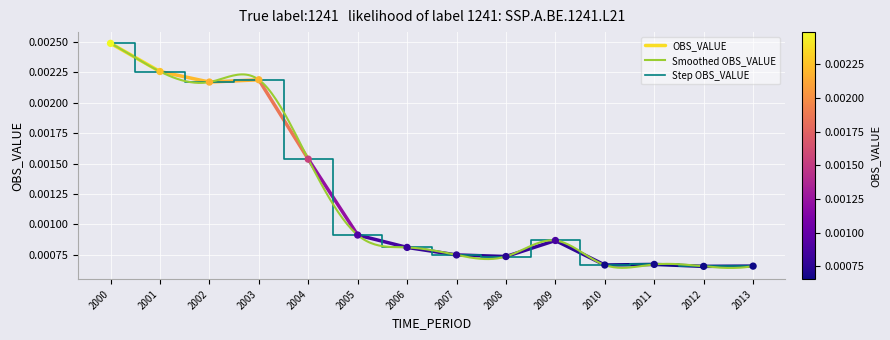

Between 2005 and 2010, which is larger?

2005